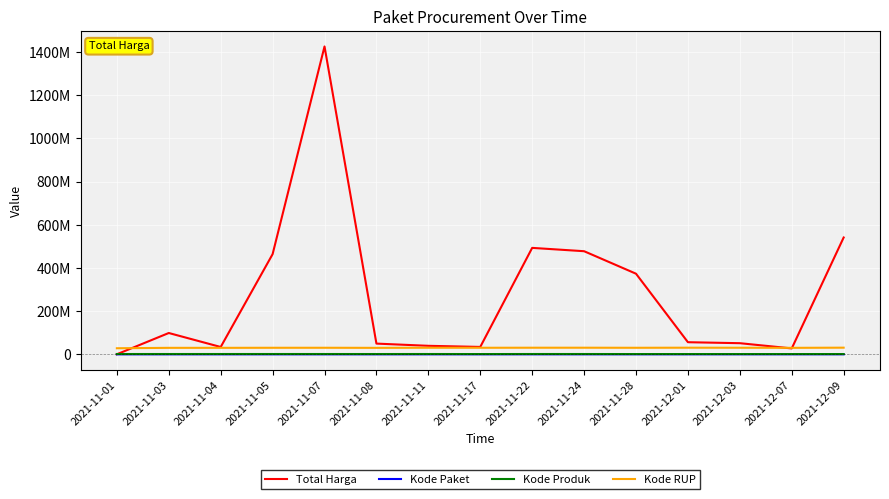

The Kode Produk series shows 1350905 at 2021-12-01. True or false?

True